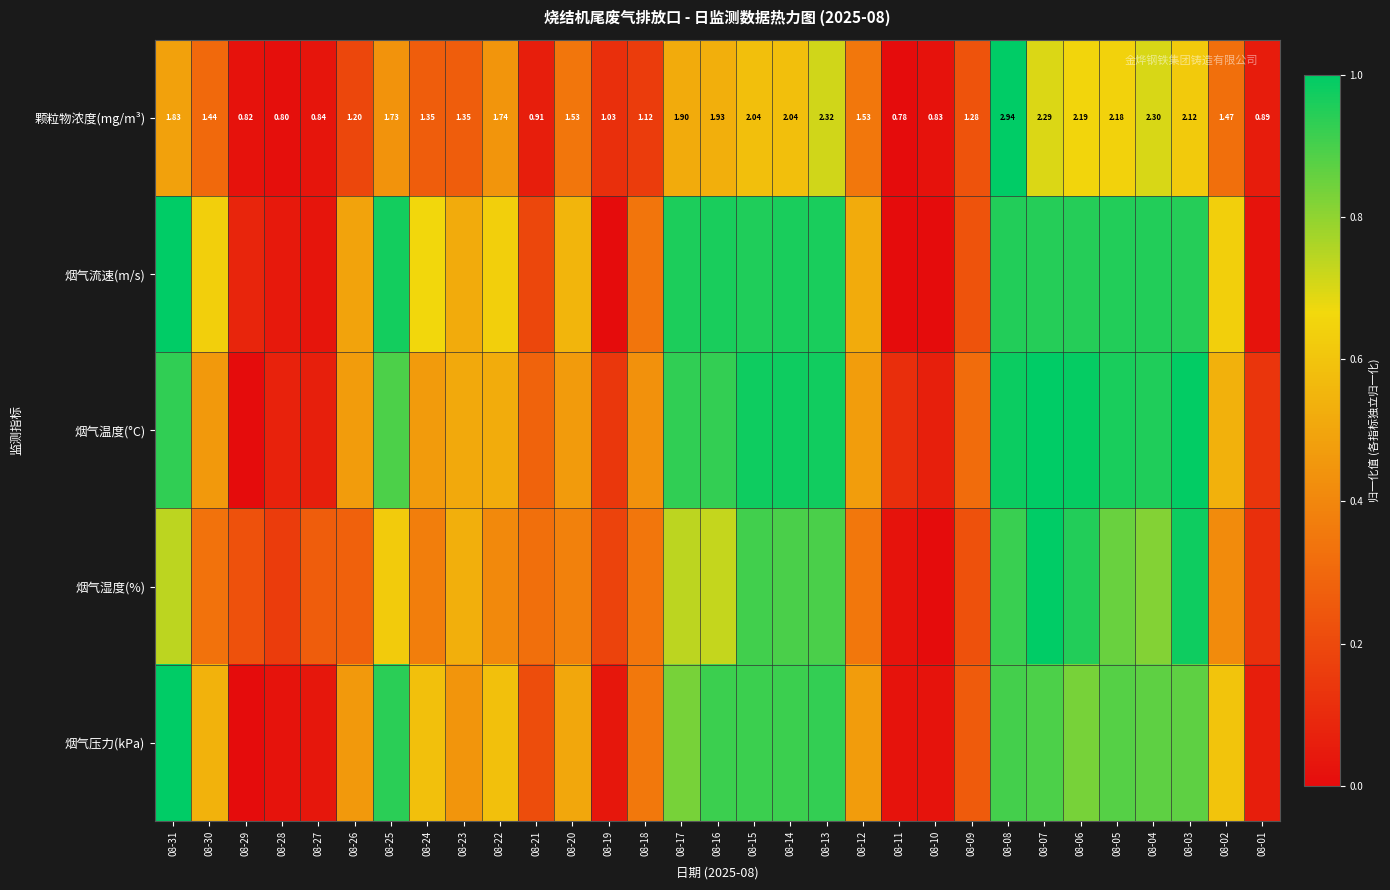

Where is 颗粒物浓度(mg/m³) nearest to the value 0?

08-11